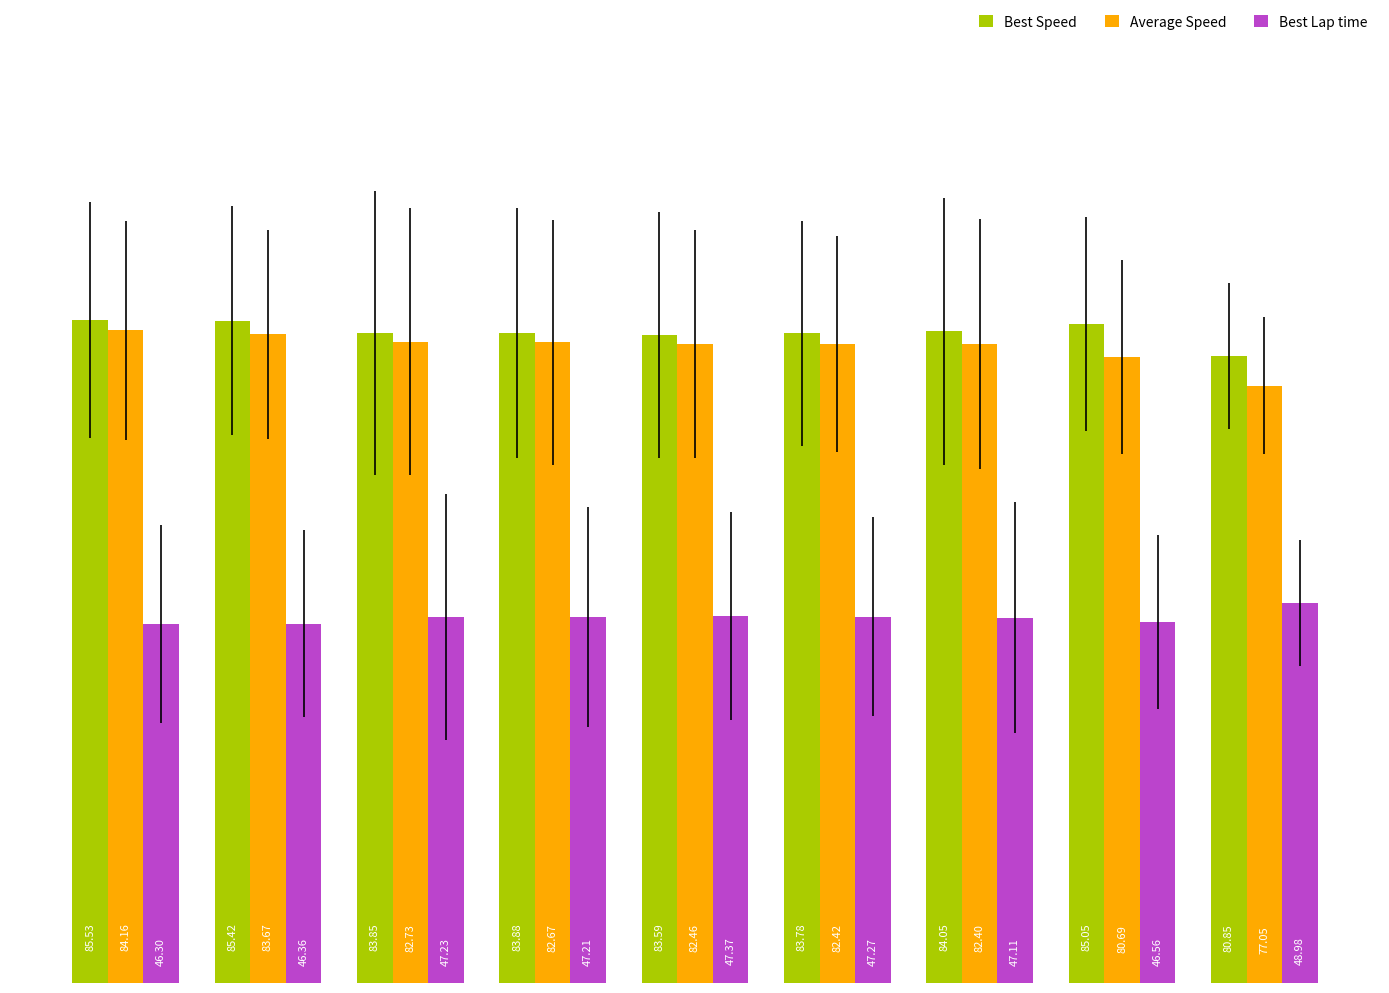

How many bars are there in each group?

3